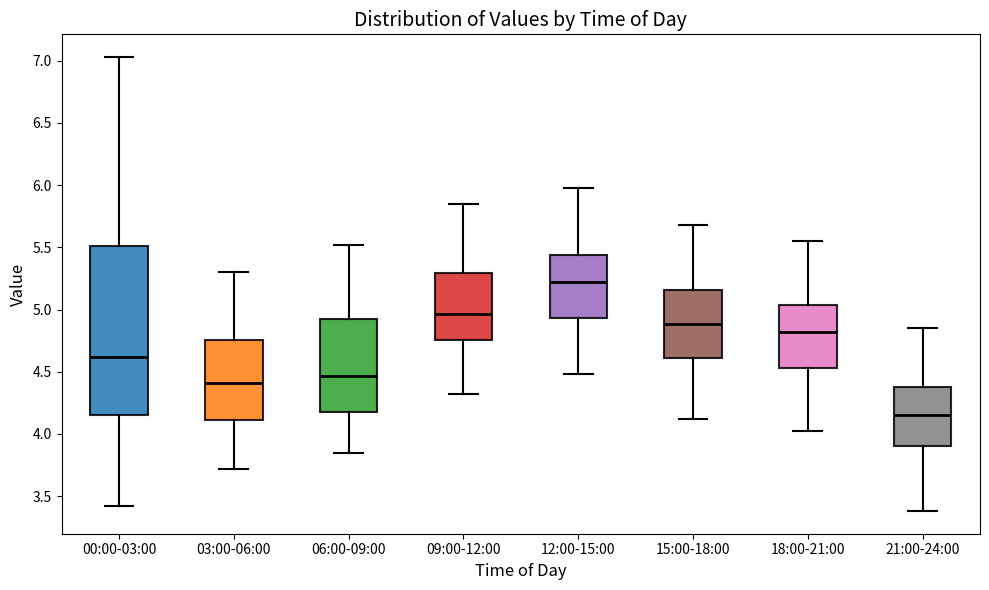

Reading left to right, read every box against the y-axis: the position of its median line, the range the box covers, and the ends of its whiskers. The values are not printed on the chart, so give them approximately, as read against the axis.

00:00-03:00: median 4.60, box 4.15 to 5.50, whiskers 3.40 to 7.05
03:00-06:00: median 4.40, box 4.10 to 4.75, whiskers 3.70 to 5.30
06:00-09:00: median 4.45, box 4.15 to 4.95, whiskers 3.85 to 5.50
09:00-12:00: median 4.95, box 4.75 to 5.30, whiskers 4.30 to 5.85
12:00-15:00: median 5.20, box 4.95 to 5.45, whiskers 4.50 to 6.00
15:00-18:00: median 4.90, box 4.60 to 5.15, whiskers 4.10 to 5.70
18:00-21:00: median 4.80, box 4.55 to 5.05, whiskers 4.00 to 5.55
21:00-24:00: median 4.15, box 3.90 to 4.40, whiskers 3.40 to 4.85